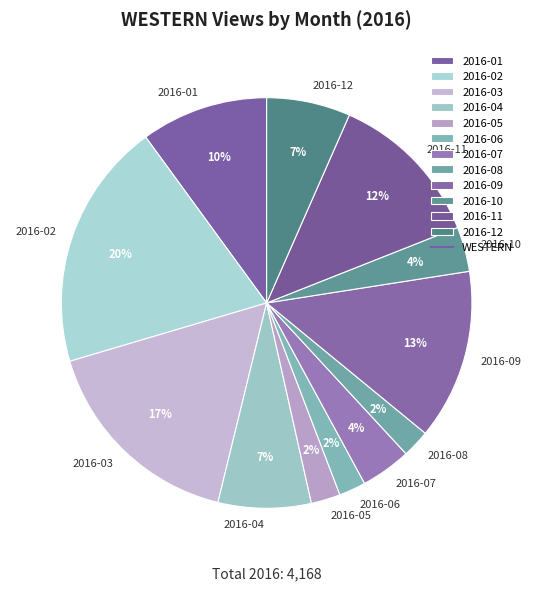

Between 2016-10 and 2016-05, which is larger?

2016-10